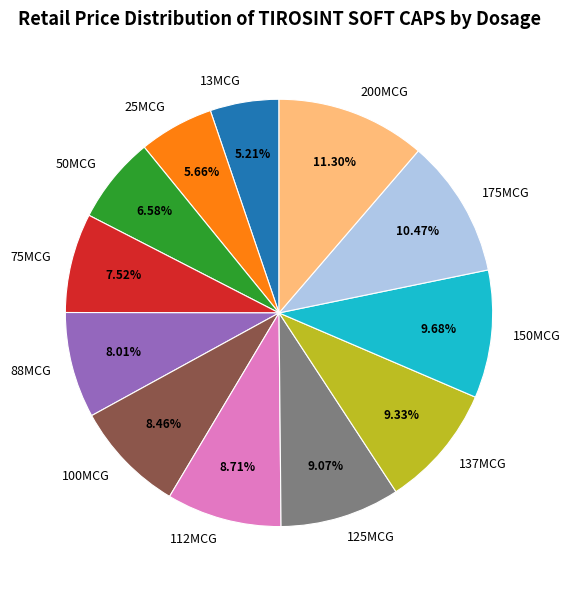

Is there any slice that represents more than half of the pie?

No